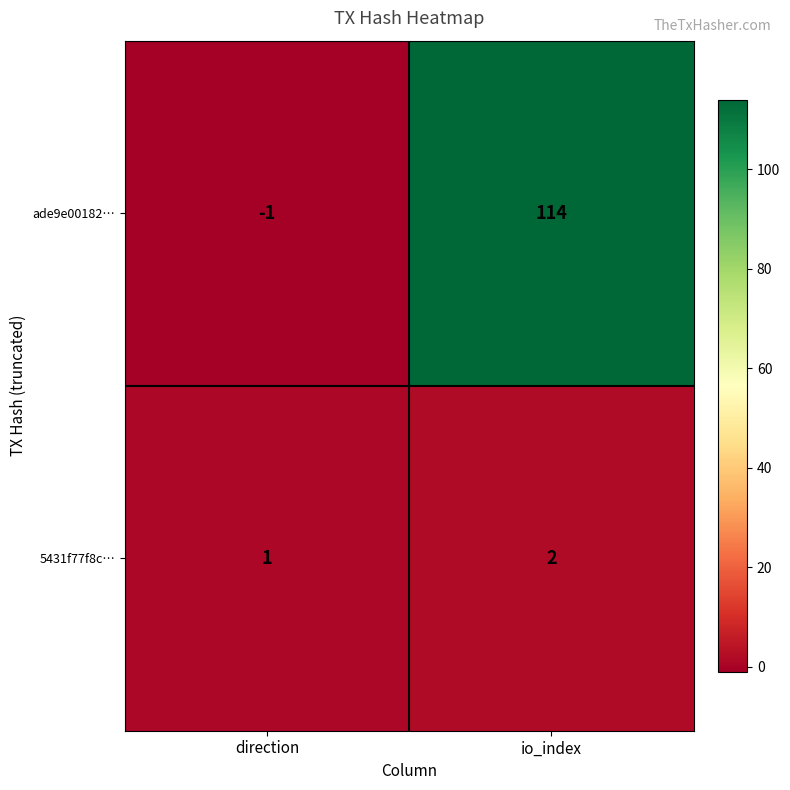

What is the sum of all 5431f77f8c… values?

3